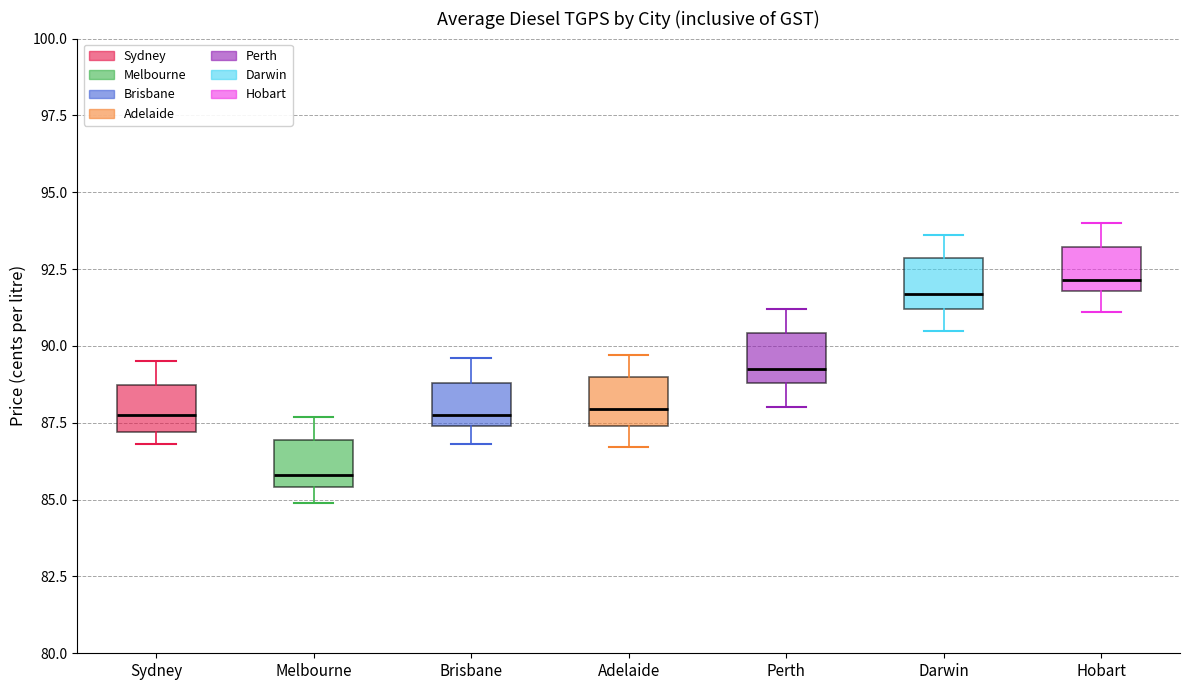

Which box has the lowest median line?

Melbourne